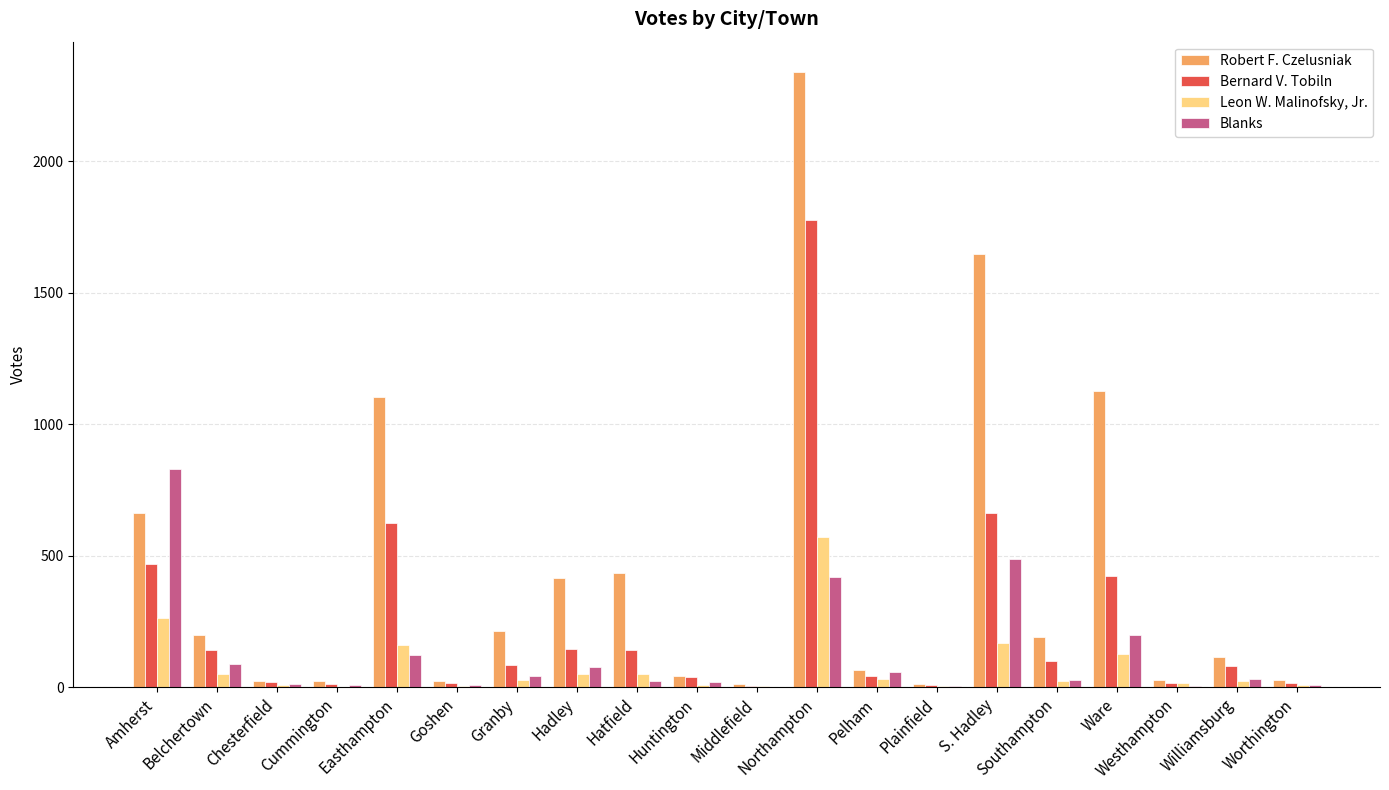

Which series has the largest total across all categories?

Robert F. Czelusniak